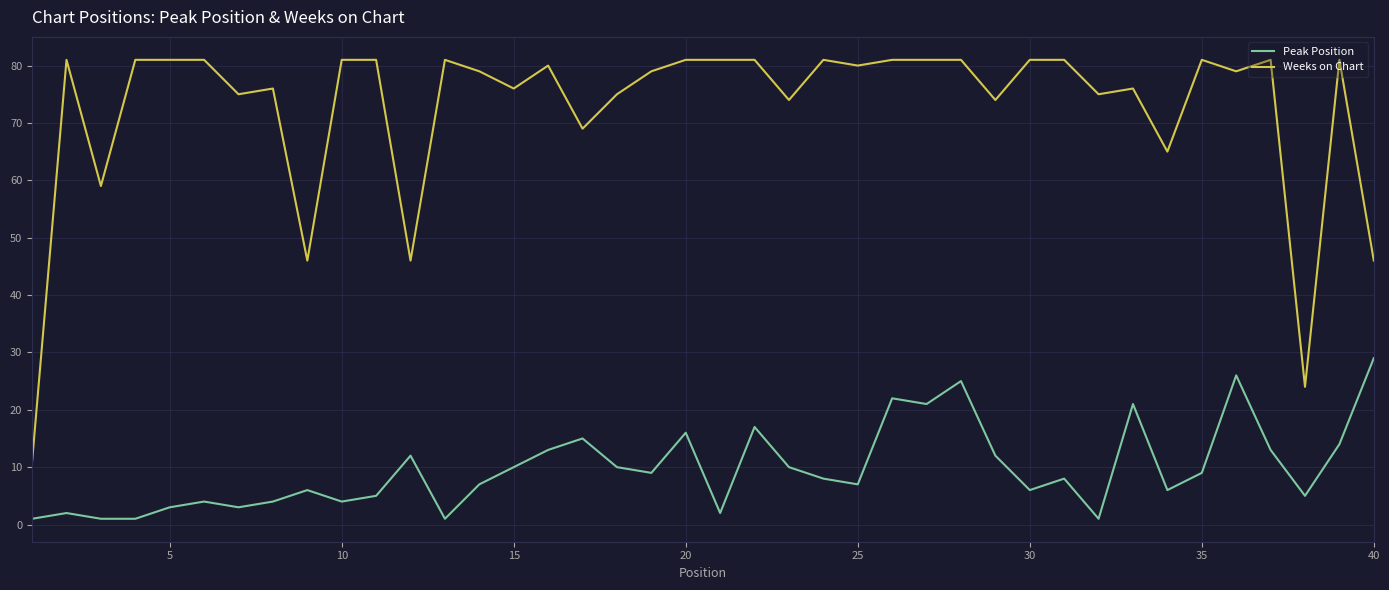

Which series has the largest total across all categories?

Weeks on Chart